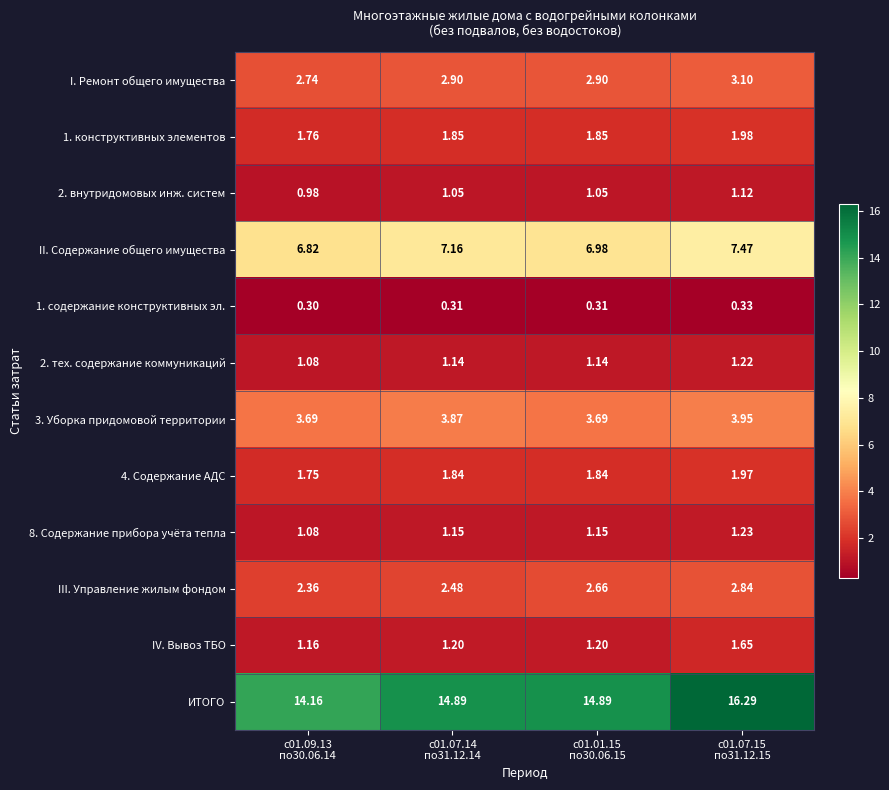

Which series has the largest range (max minus min)?

ИТОГО